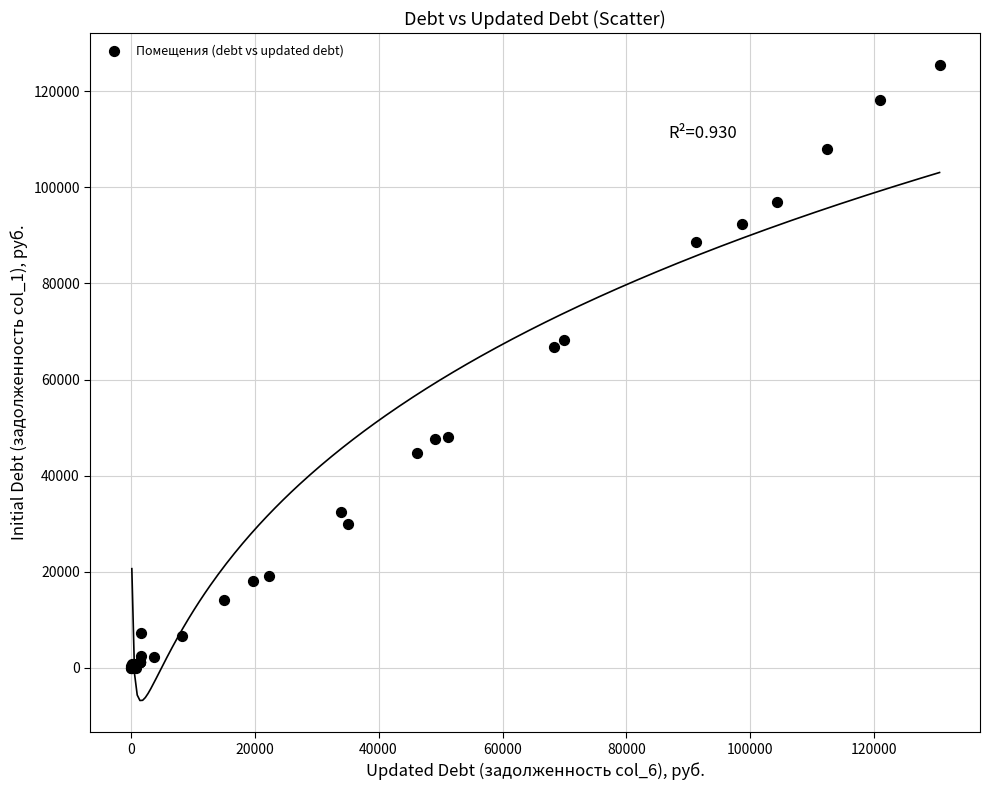

What Y value in the scatter plot is closest to 62750?

66669.4